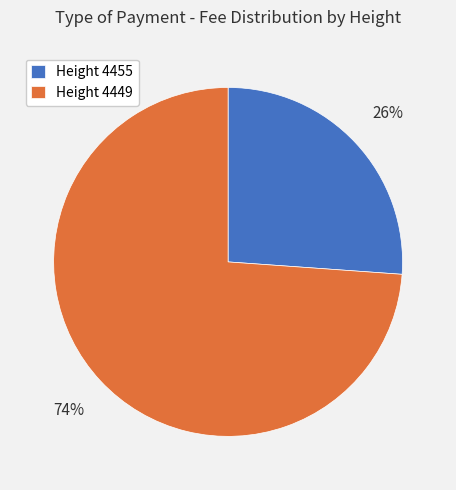

To the nearest percent, what portion does Height 4449 represent?

74%